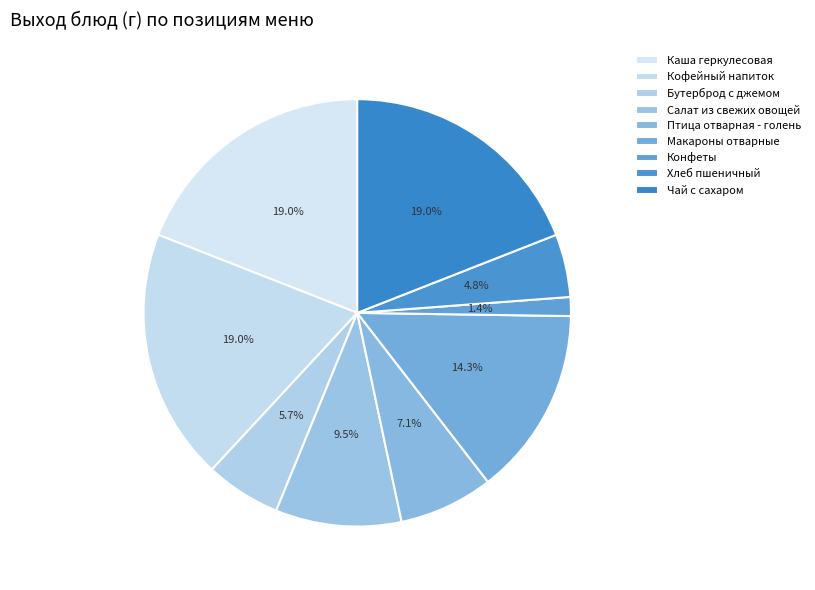

To the nearest percent, what portion does Птица отварная - голень represent?

7%